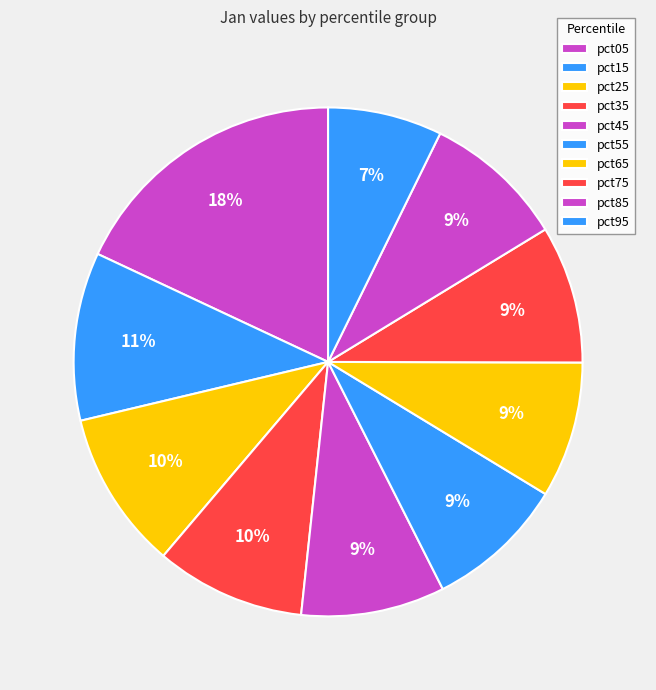

Between pct15 and pct45, which is larger?

pct15